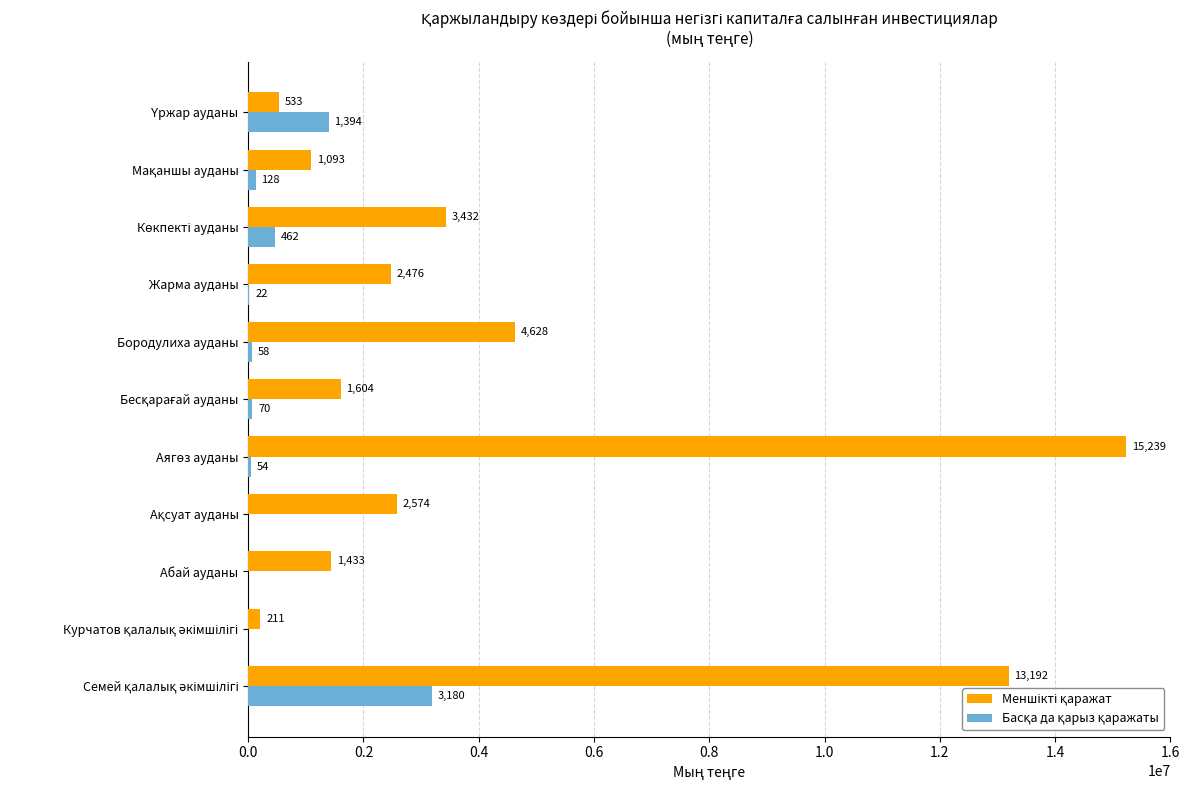

How many bars are there in total?

22